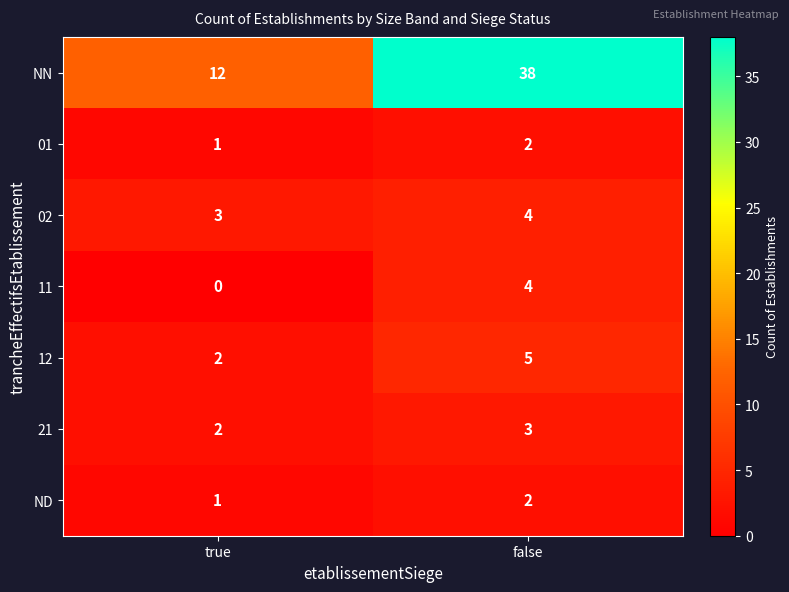

The ND series shows 1 at false. True or false?

False